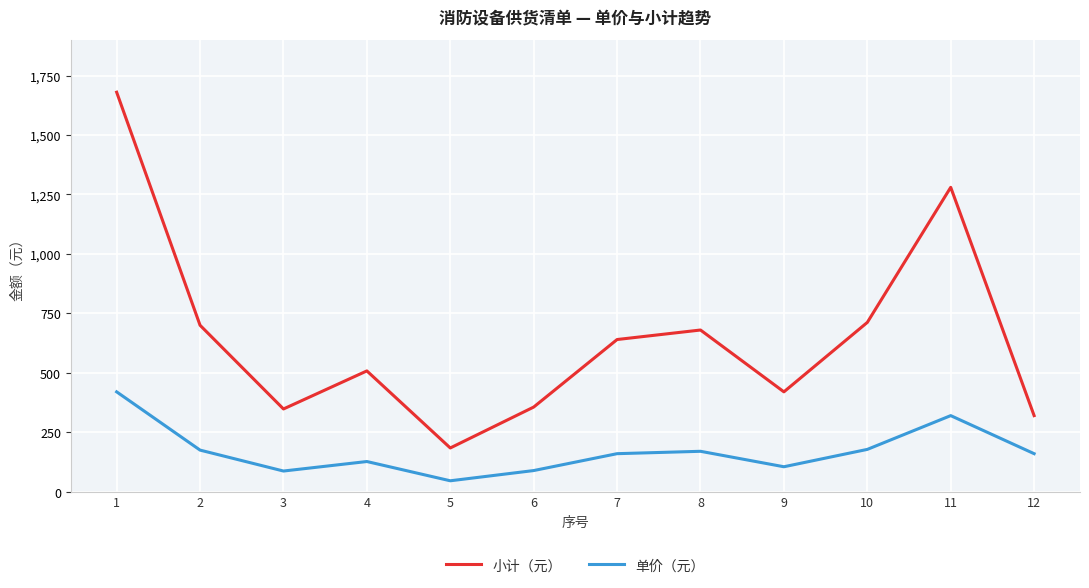

Which series has the largest total across all categories?

小计（元）